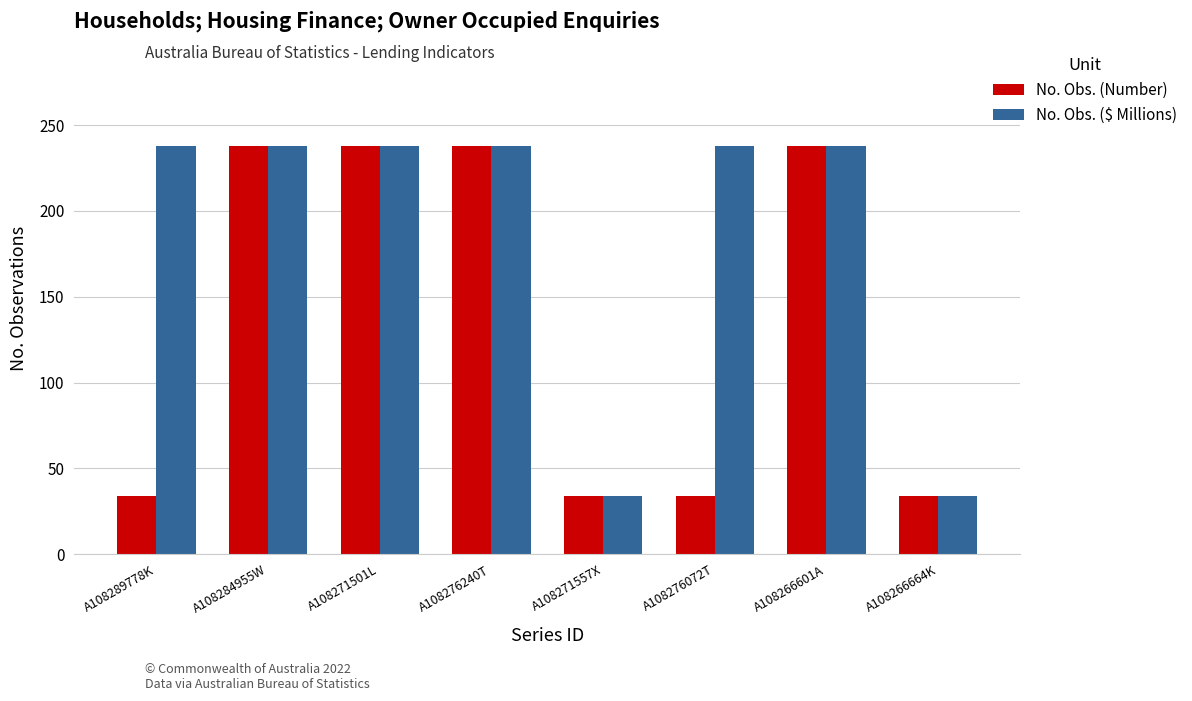

Rank the series at A108276072T from highest to lowest value.

No. Obs. ($ Millions), No. Obs. (Number)